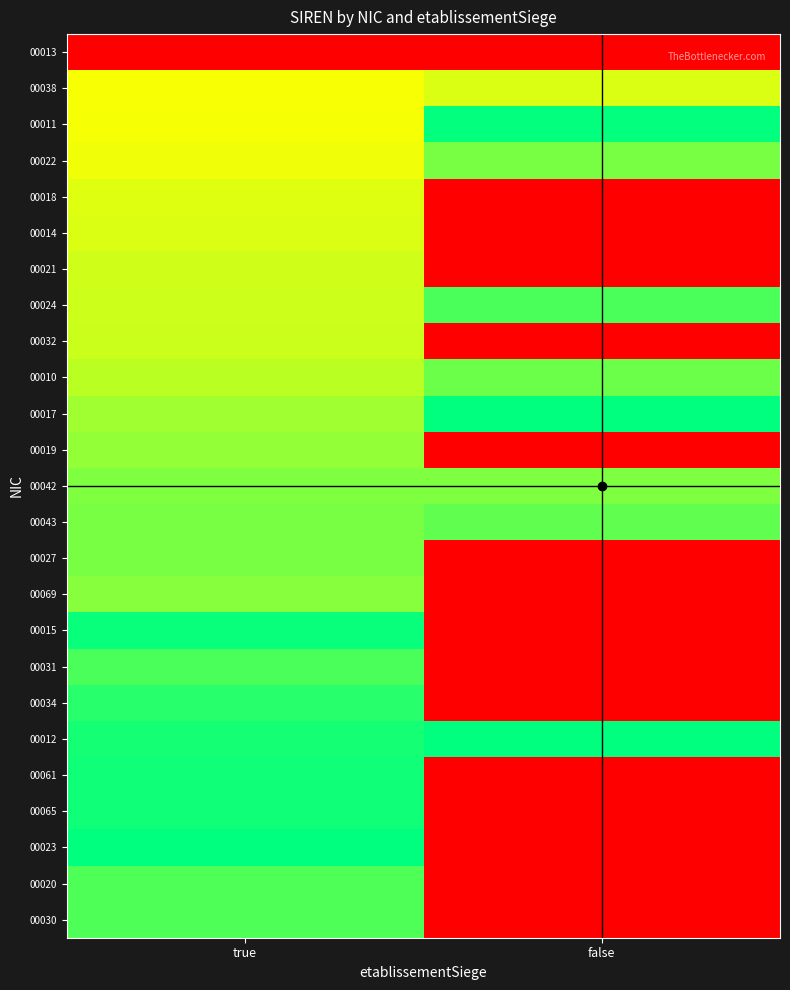

What is the greatest value displayed?

317781060